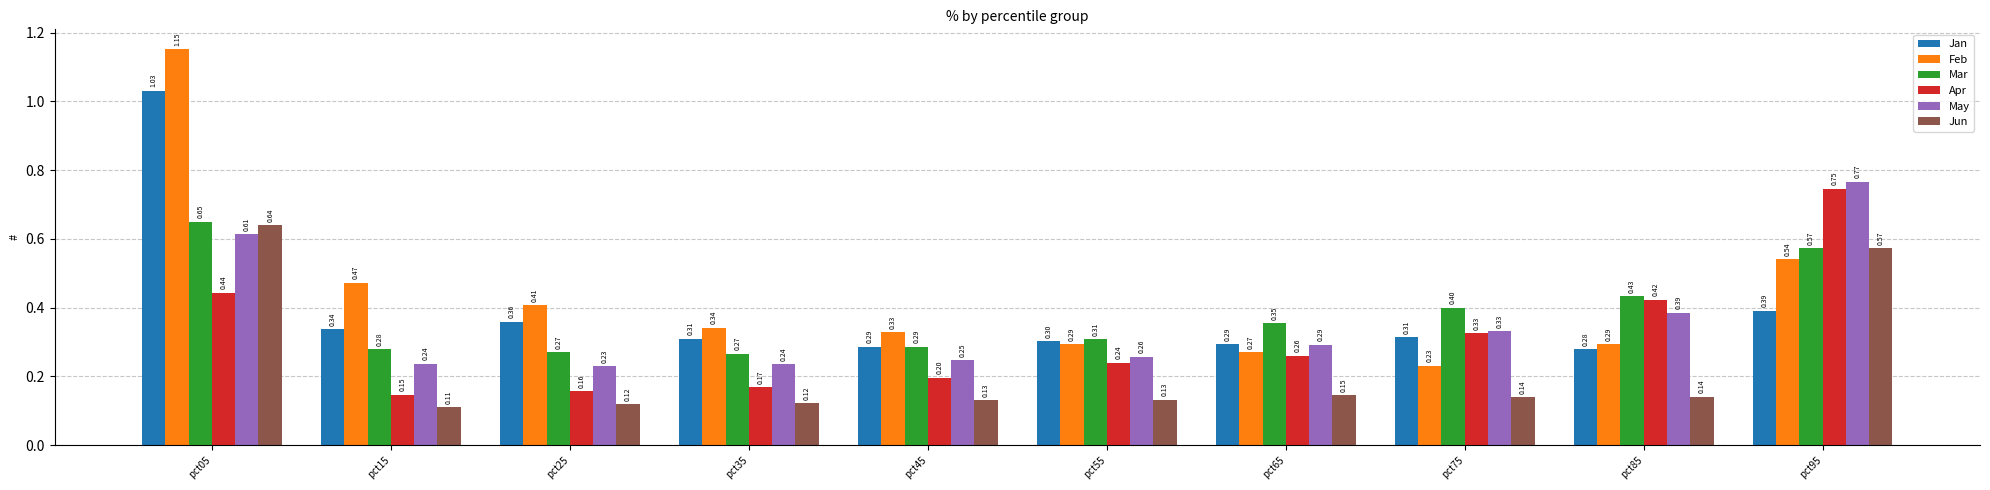

Rank the series at pct15 from lowest to highest value.

Jun, Apr, May, Mar, Jan, Feb